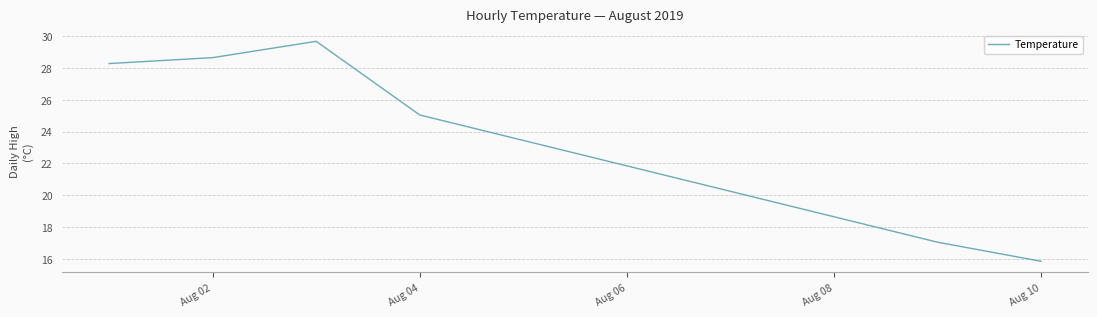

What is the difference between the maximum and minimum values?

13.8